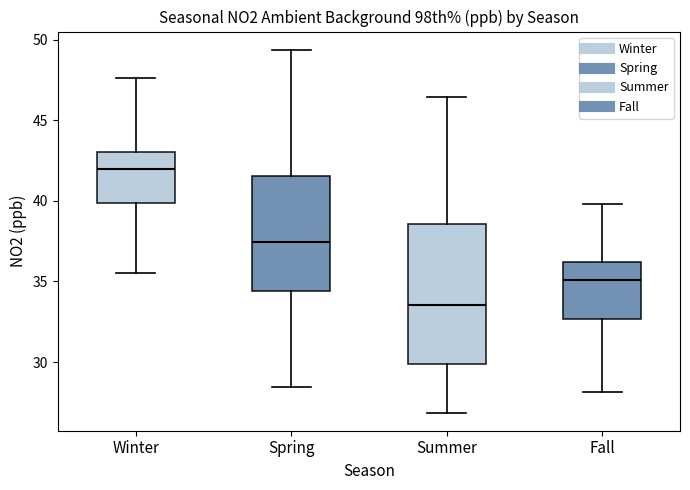

Comparing the boxes themselves (not the whiskers), which one is the tallest?

Summer